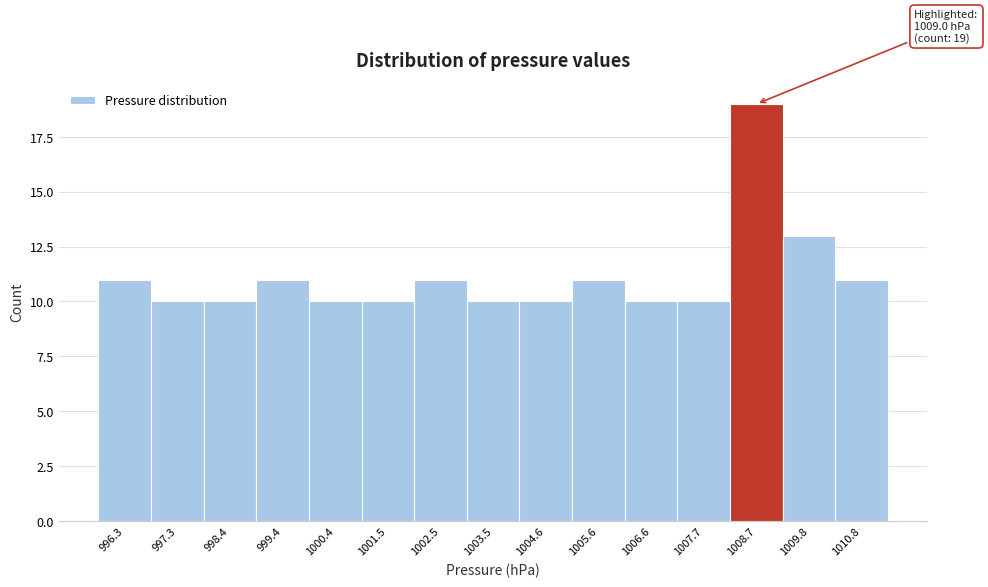

Which range on the x-axis has the tallest bar?

1008.2 to 1009.2